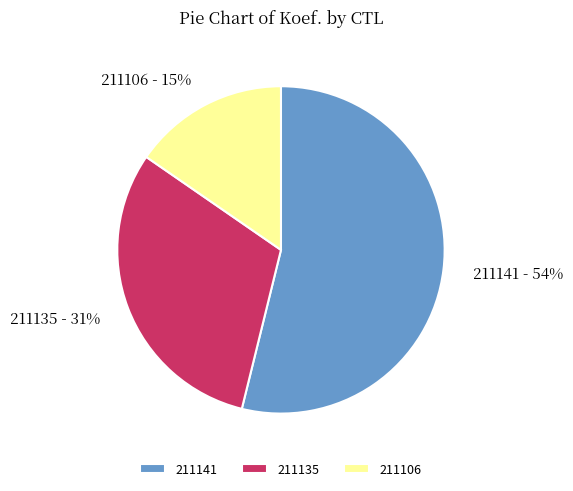

What is the majority slice?

211141